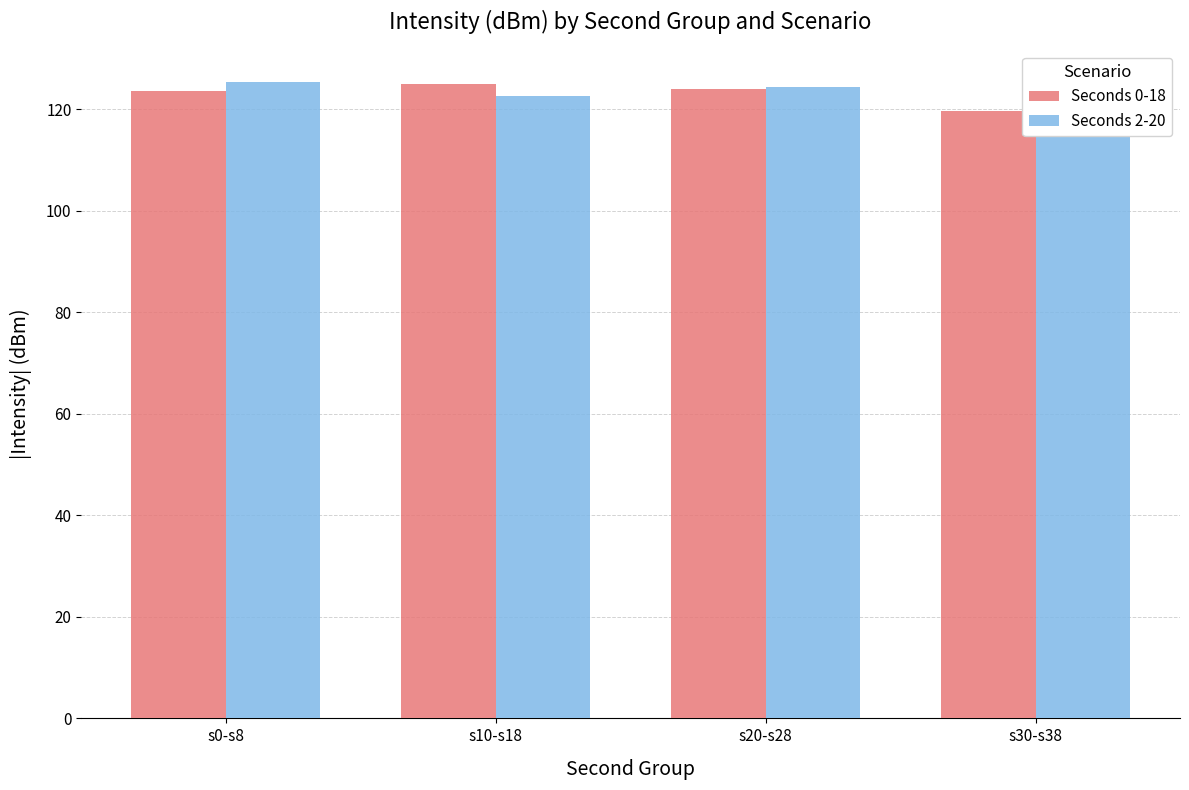

How many bars are there in each group?

2